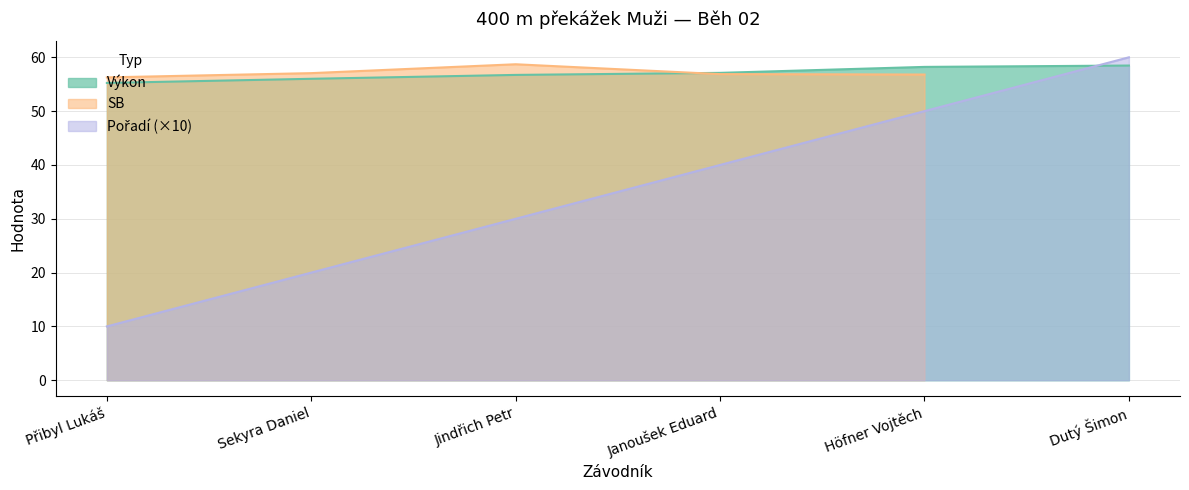

The value of Výkon at Sekyra Daniel is 28.5. True or false?

False